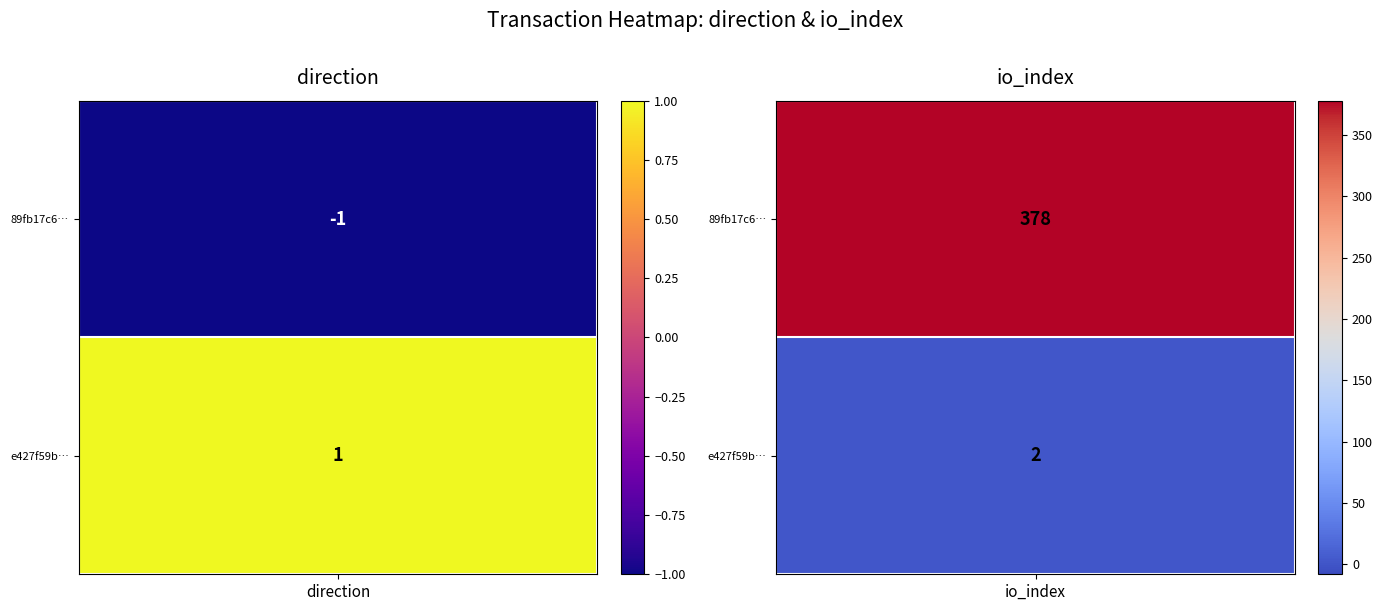

Reading right to left, list all the values displayed in this chart.

89fb17c6f0507fdc1ea0f37215dbbce2fc59917: 378	-1
e427f59be0a23e430f39fcd7eac8b1bcc702e55: 2	1